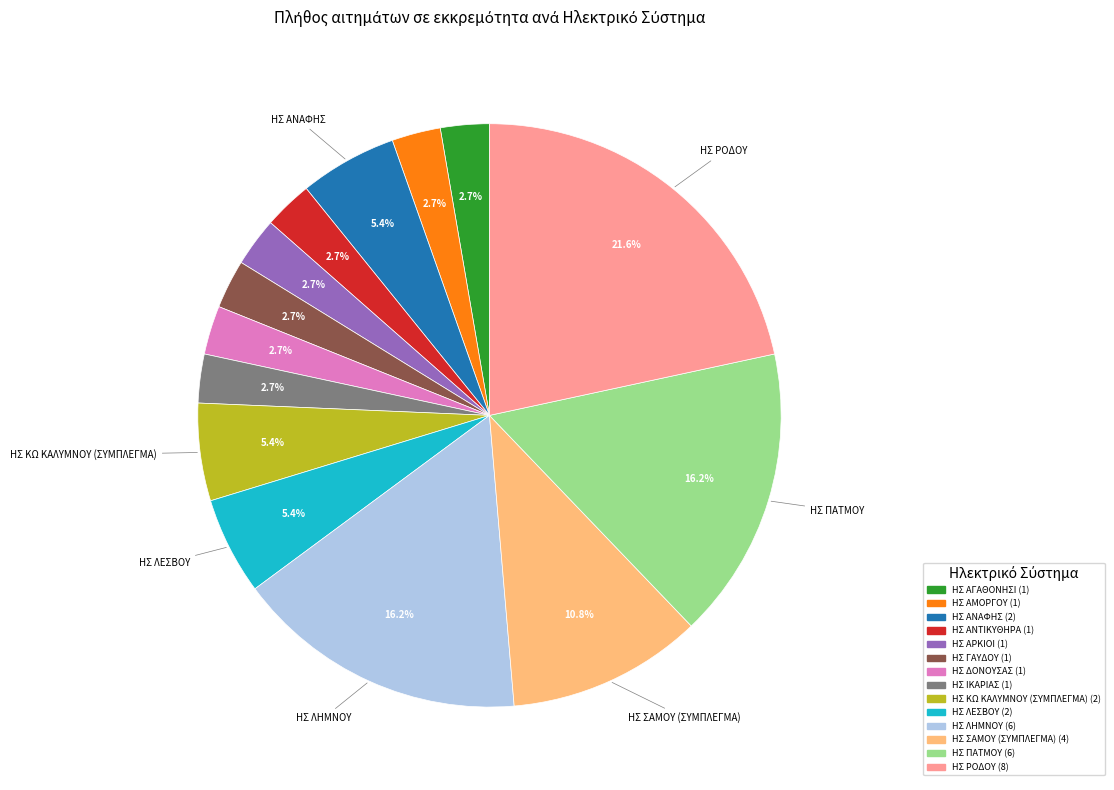

Is there any slice that represents more than half of the pie?

No